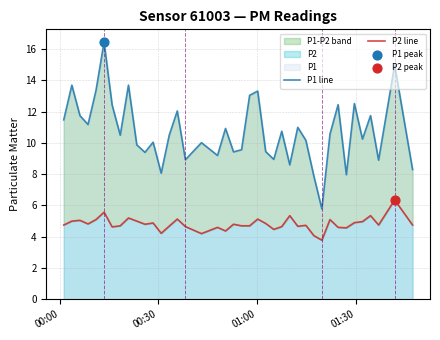

Which series contains the lowest Y value?

P2 line